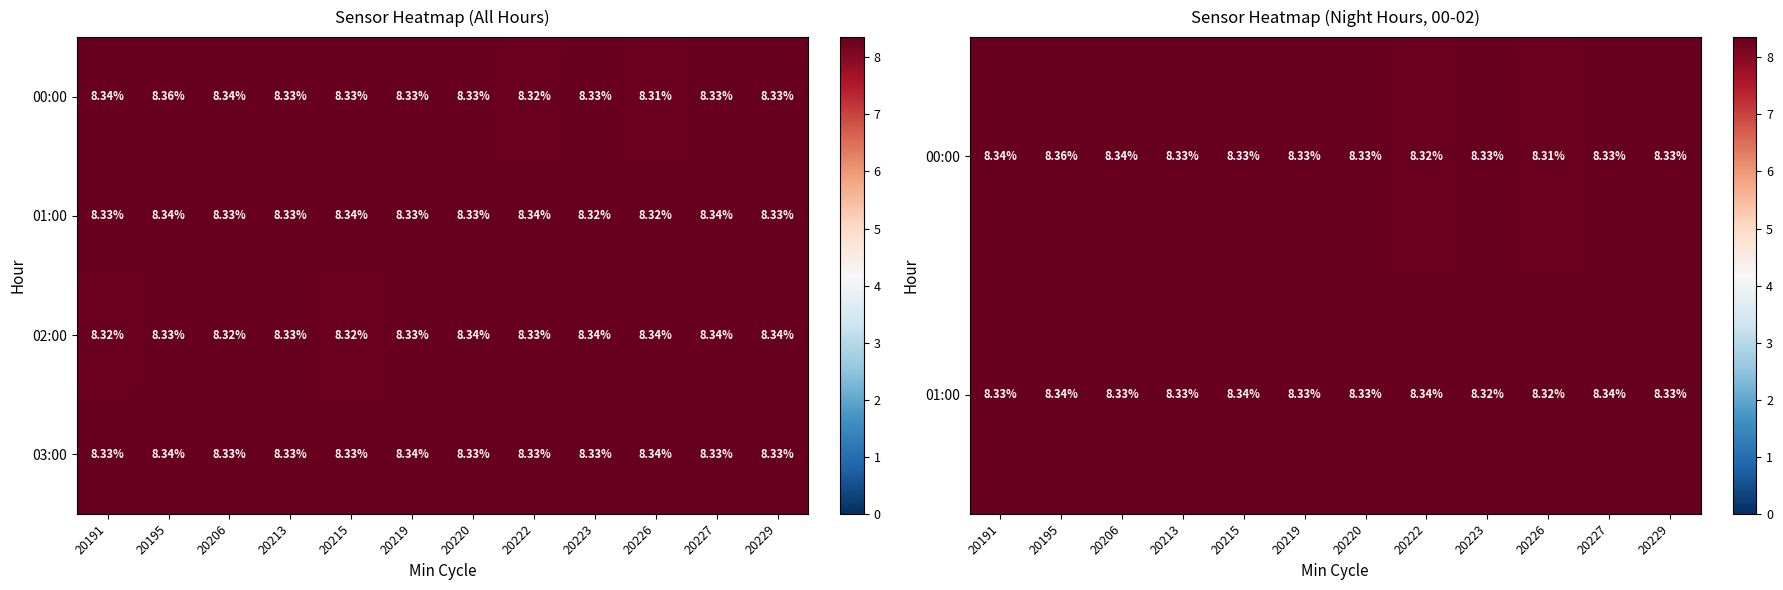

What is the sum of the 00:00 values at 20223 and 20229?

16.7